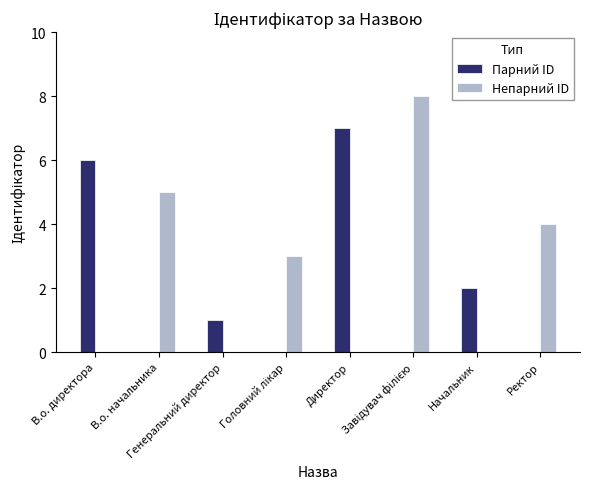

Between В.о. директора and В.о. начальника, which series saw the biggest shift?

Парний ID